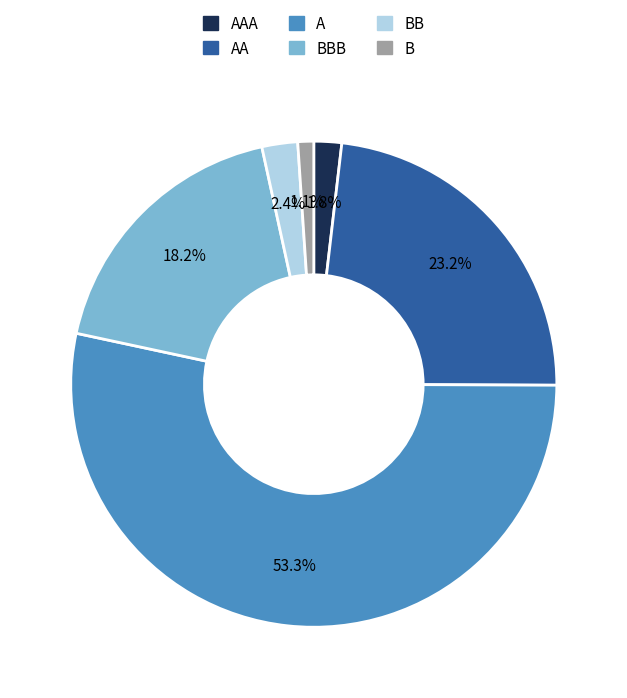

Is A the majority of the pie?

Yes